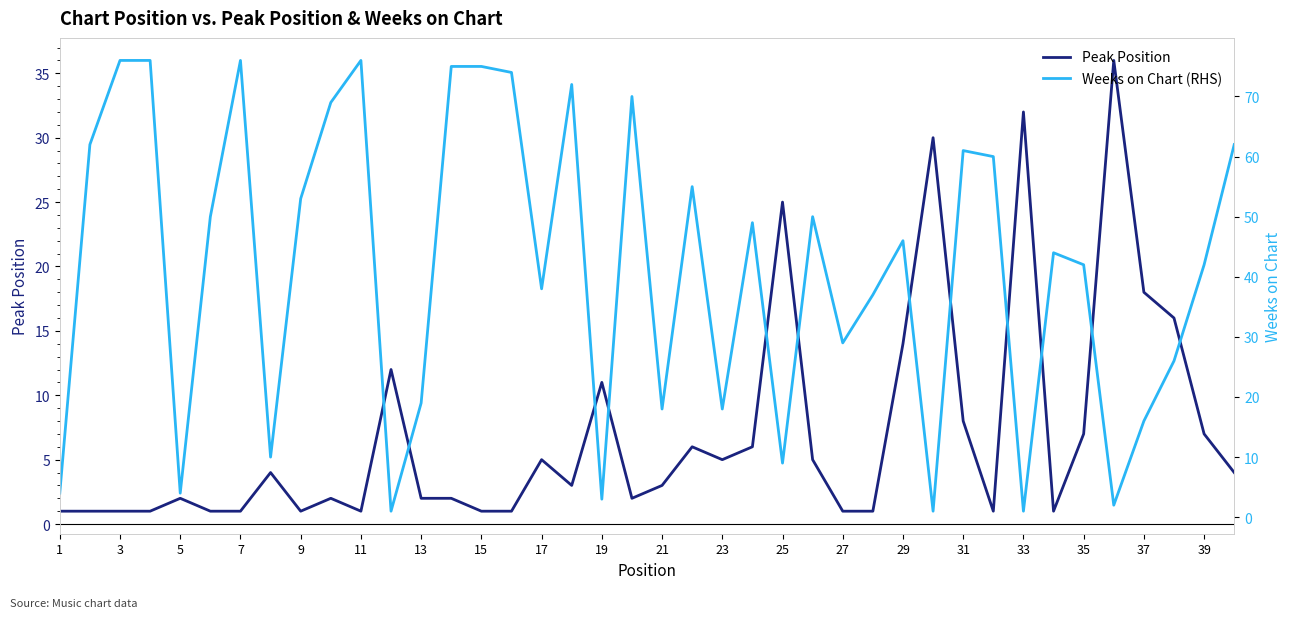

What is the maximum value for Peak Position?

36